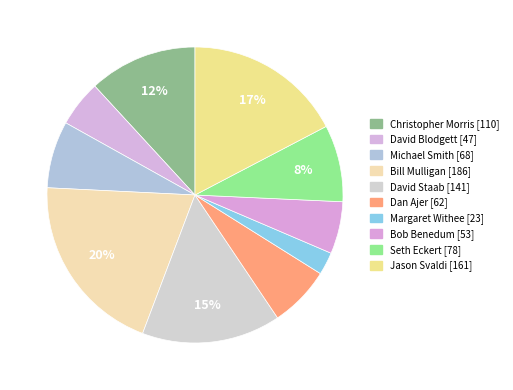

Count the number of slices in the pie.

10